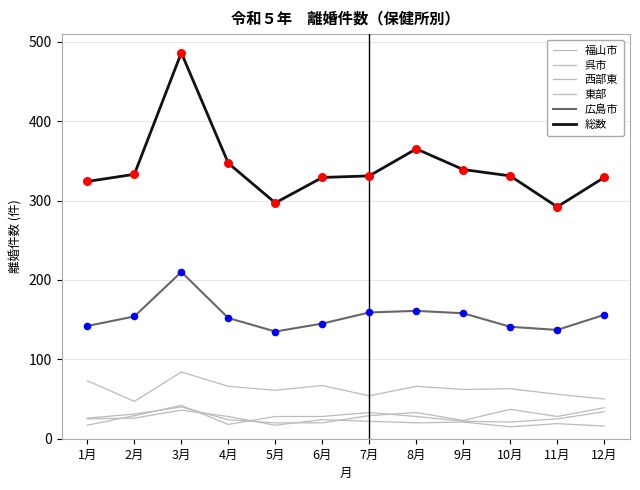

Is the value of 広島市 at 1月 greater than the value of 東部 at 9月?

Yes